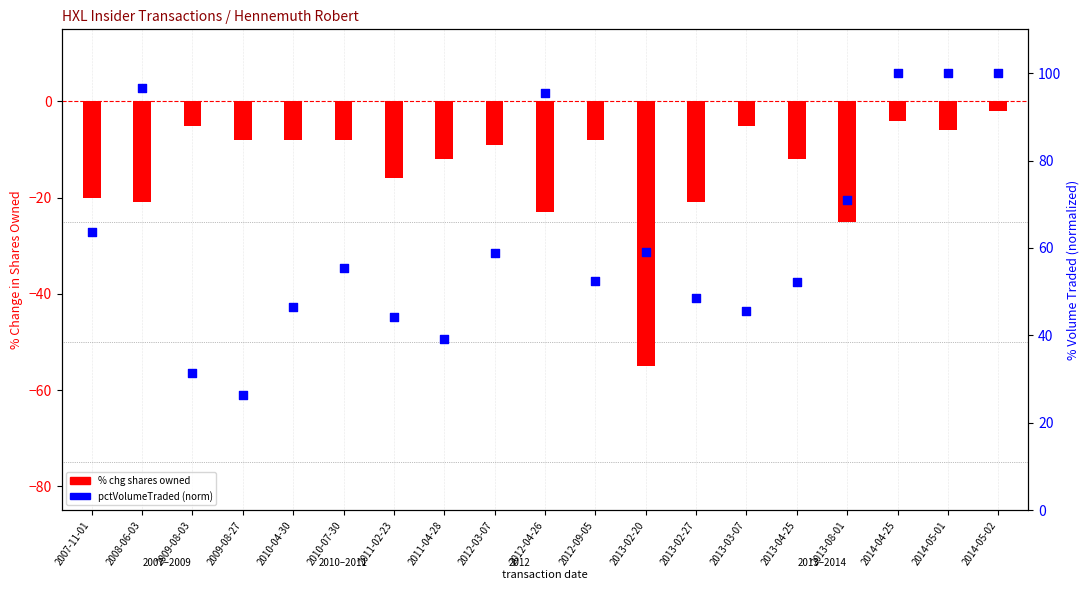

Is the value of pctchgSharesOwned at 2014-05-01 greater than the value of pctVolumeTraded (norm) at 2014-05-01?

No